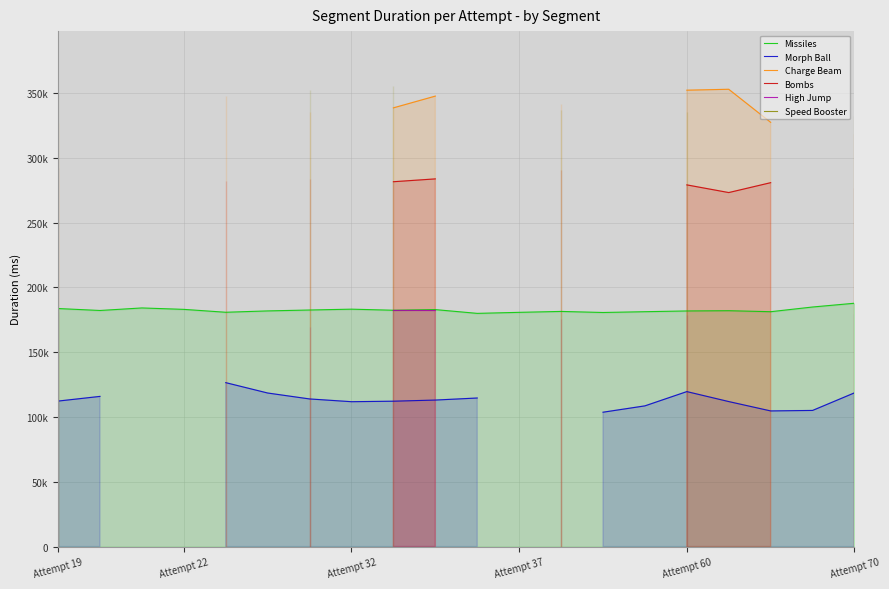

Does the chart have visible grid lines?

Yes